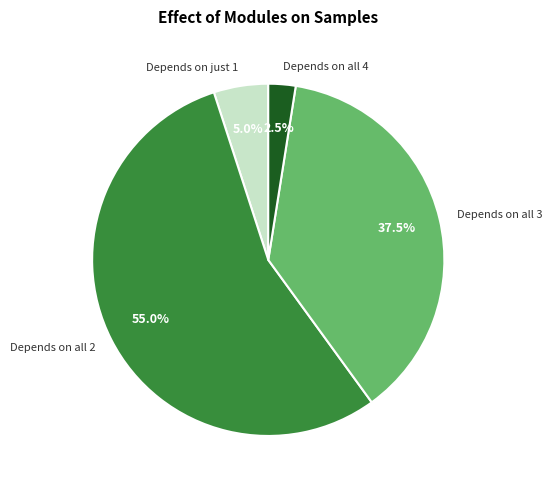

What is the ratio of the value at Depends on all 2 to the value at Depends on just 1?

11.0